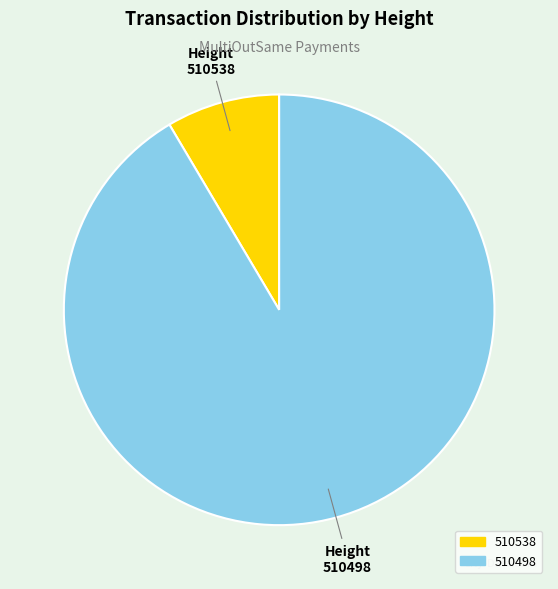

Which slice is the smallest?

510538